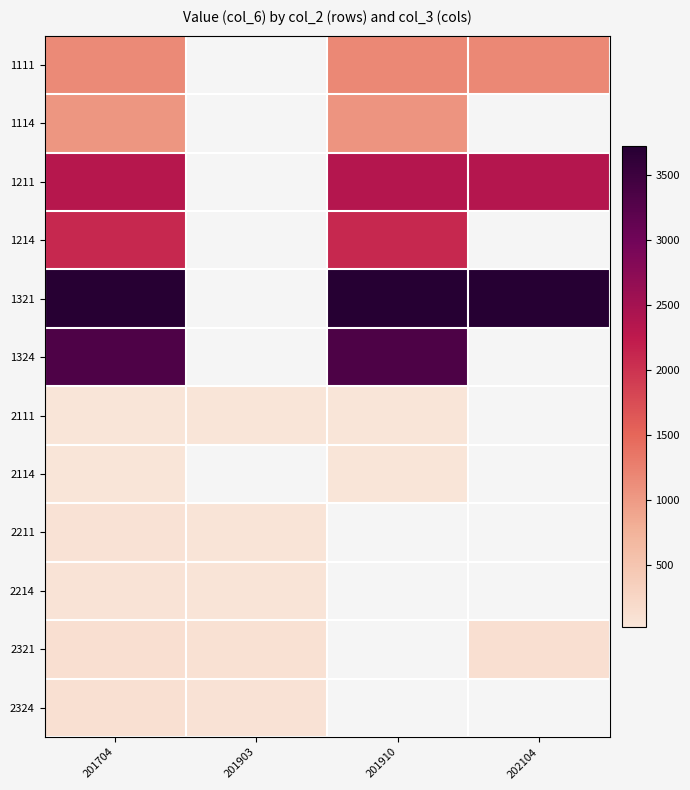

What is the greatest value displayed?

3727.0